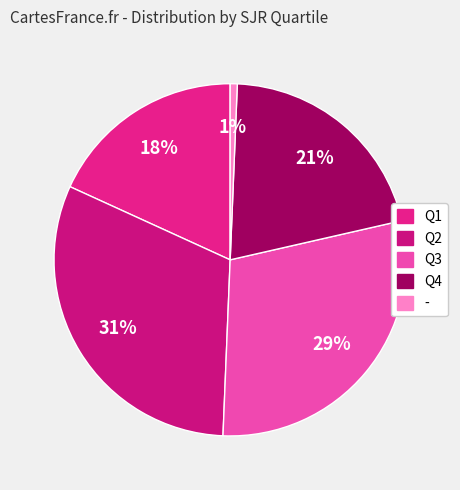

How many segments does this pie chart have?

5